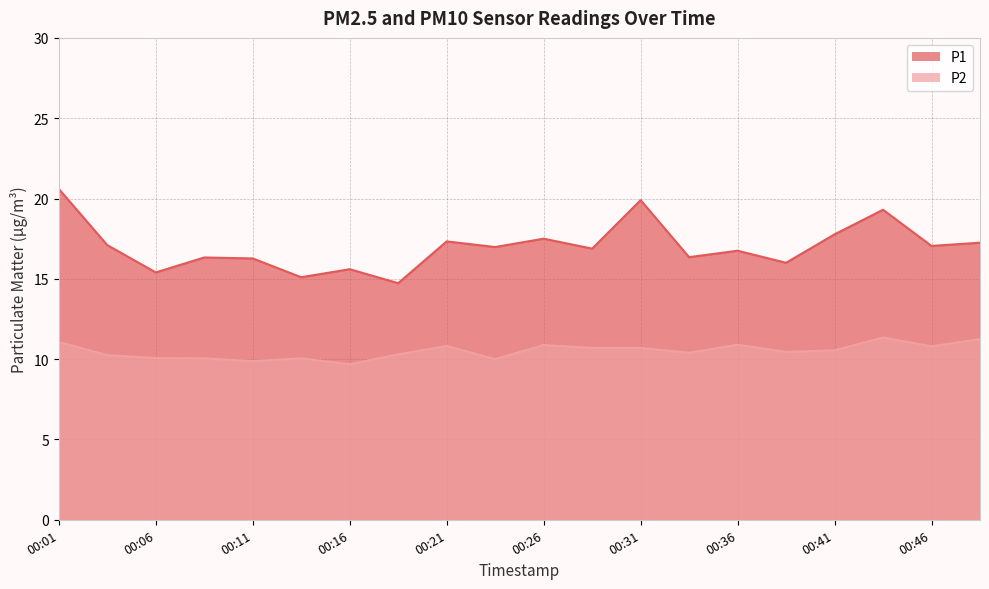

At 00:41, list the series in order from smallest to largest.

P2, P1